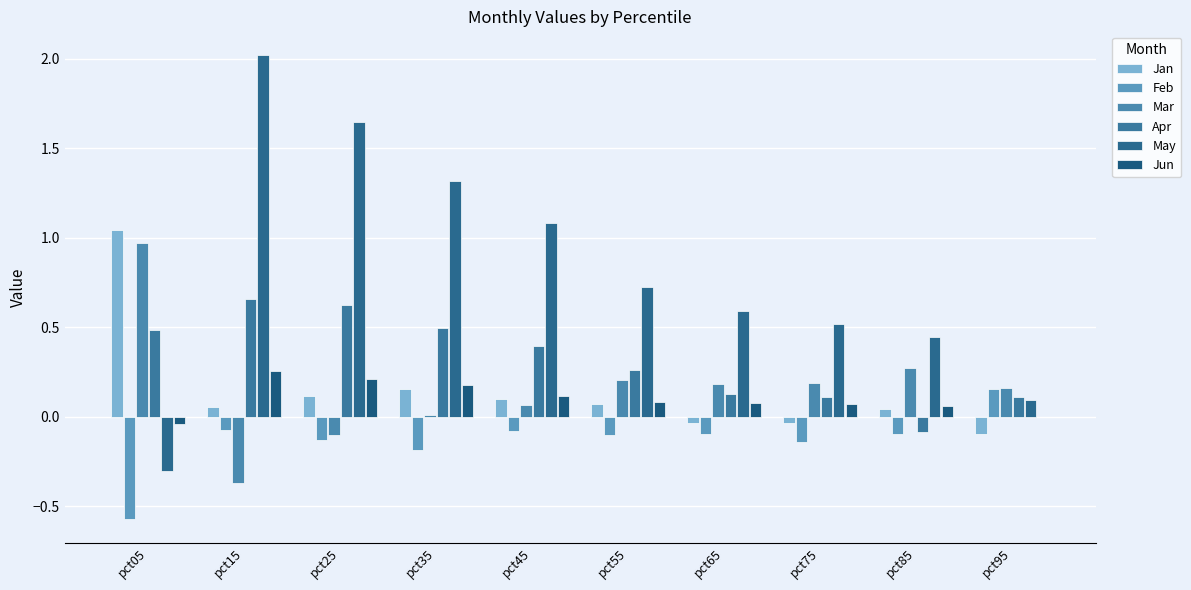

The May series shows 0.9 at pct65. True or false?

False